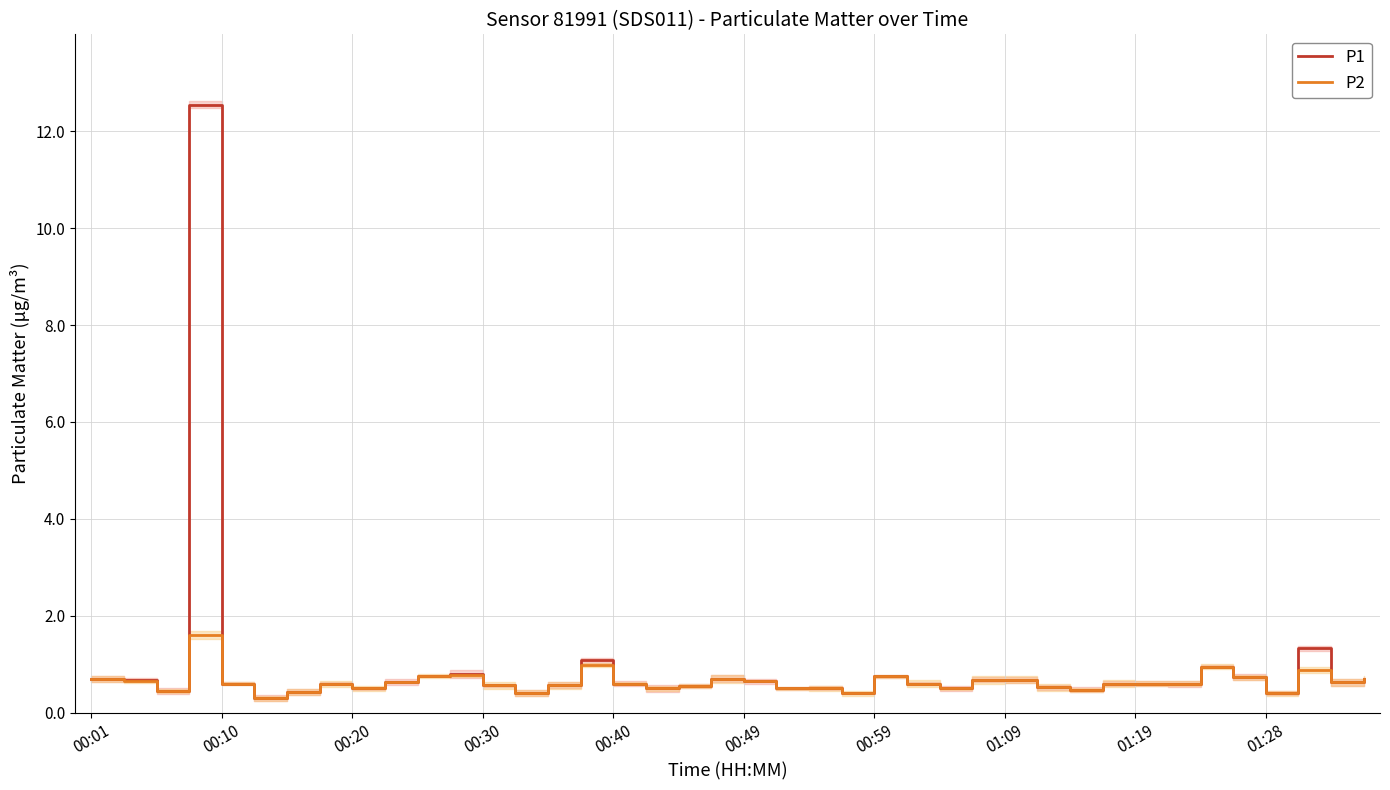

Is the value of P2 at 31 greater than the value of P1 at 00:01?

No